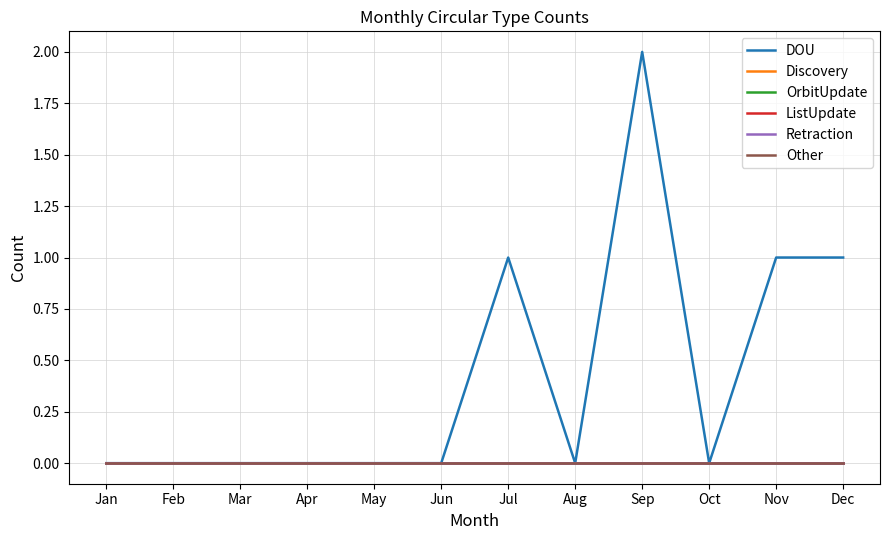

Is this an area chart (filled region under the line)?

No